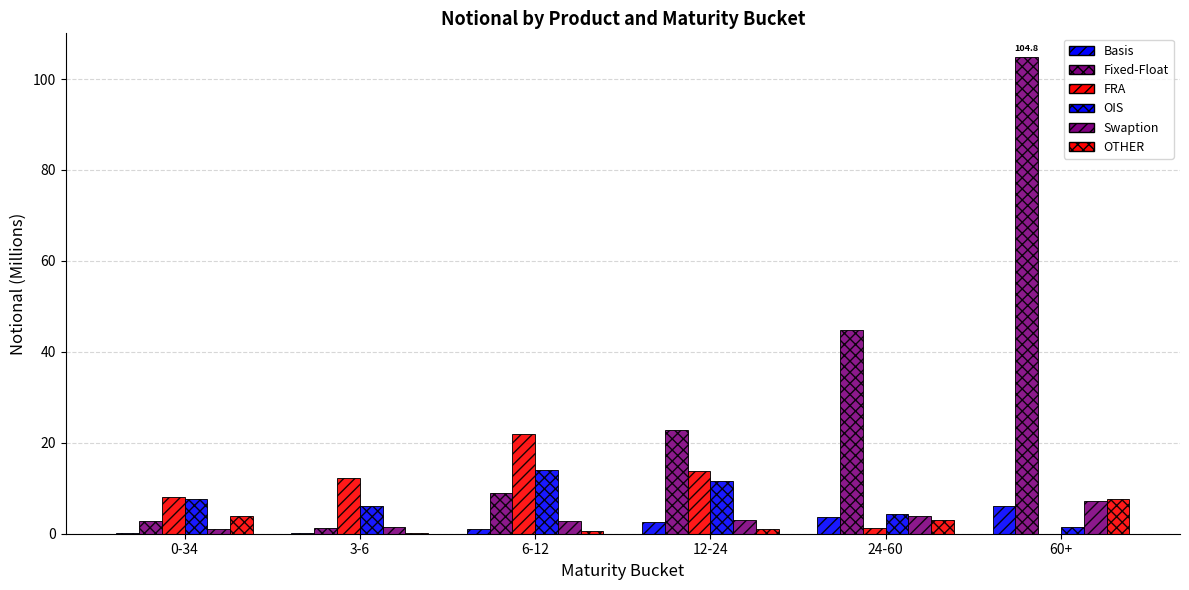

Read the FRA value at 0-34.

8.1